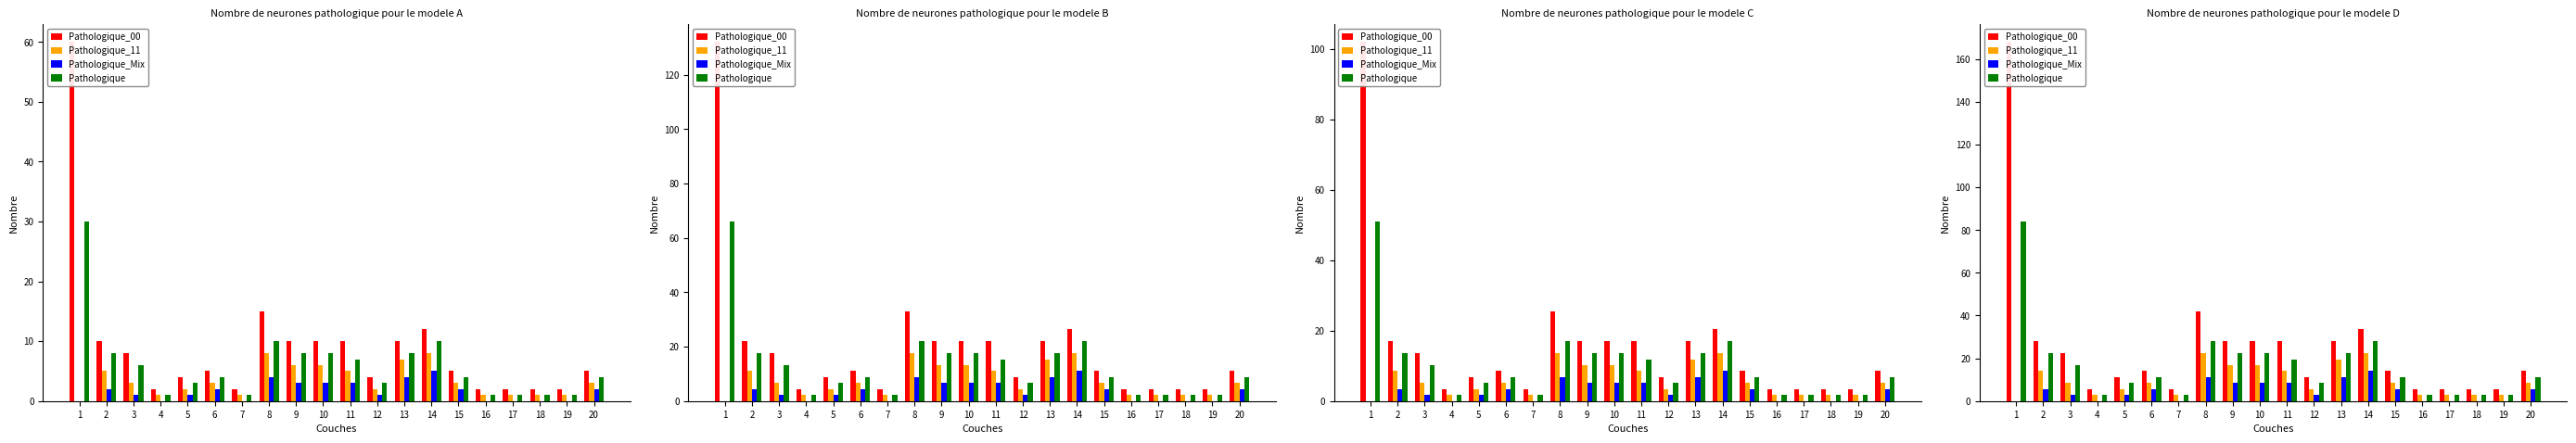

The Pathologique_Mix series shows 8.4 at 10. True or false?

True